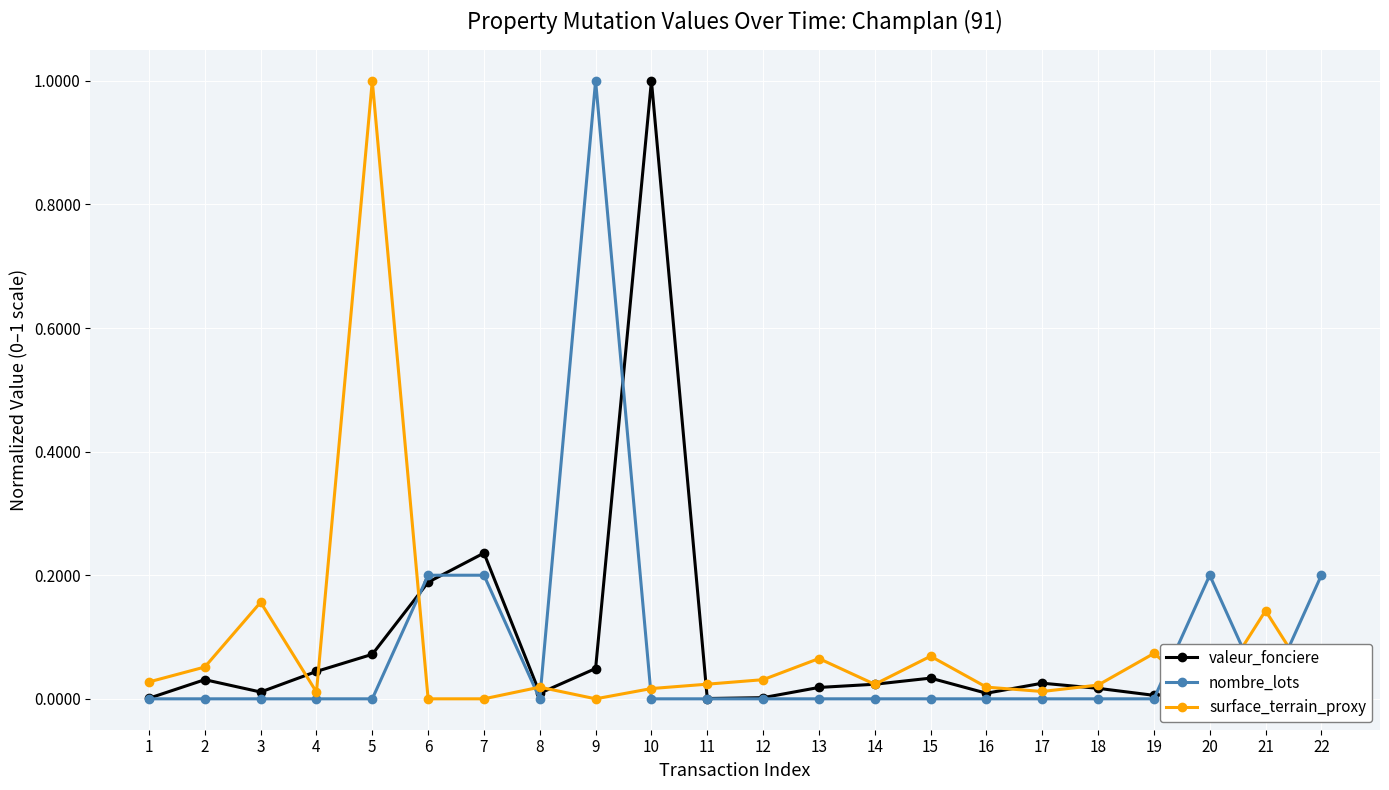

At which category does valeur_fonciere reach its first local peak?

2